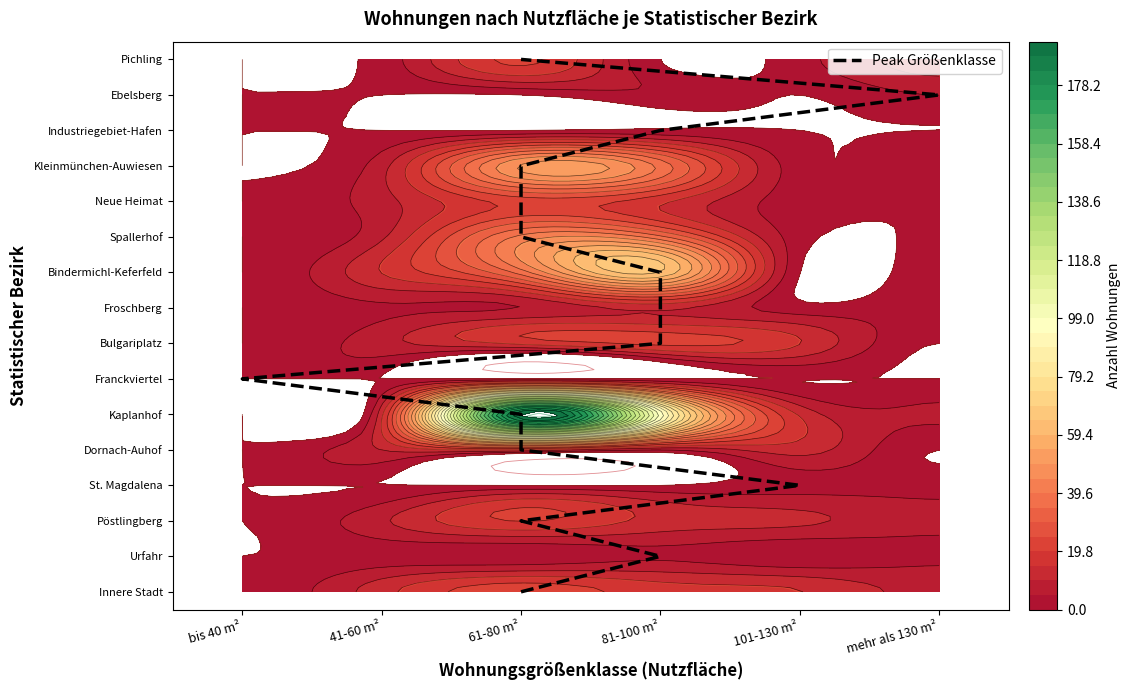

The chart shows a value of 14 at mehr als 130 m². True or false?

True